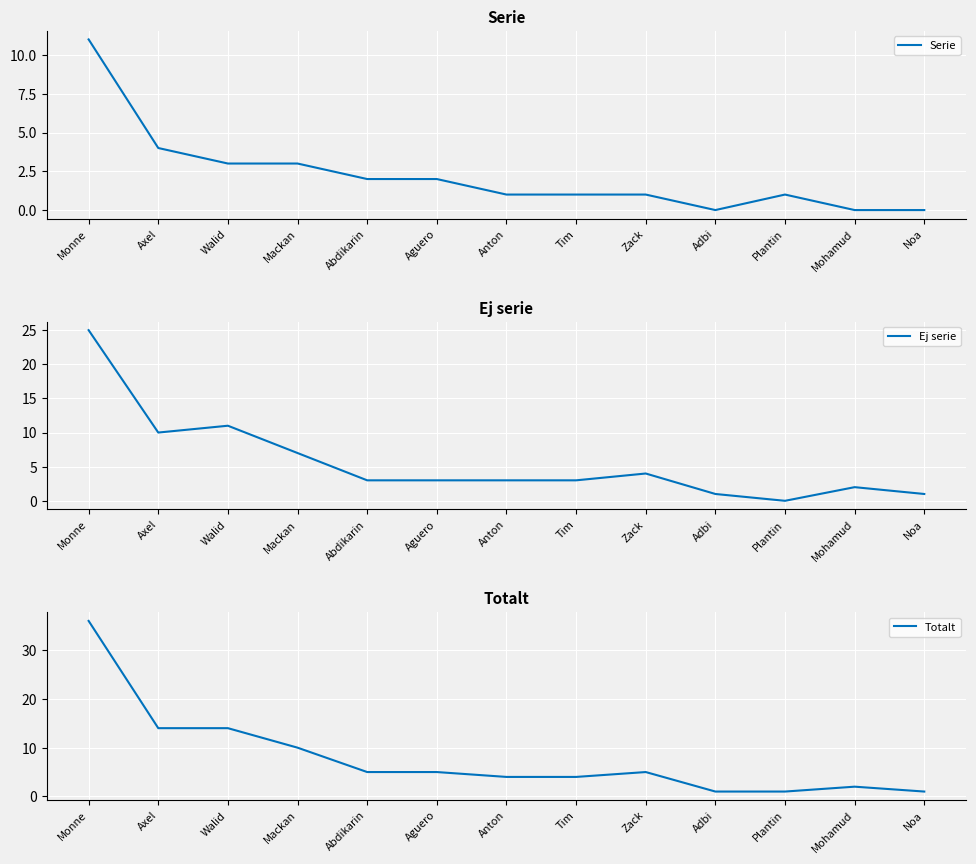

What is the sum of the Ej serie values at Anton and Tim?

6